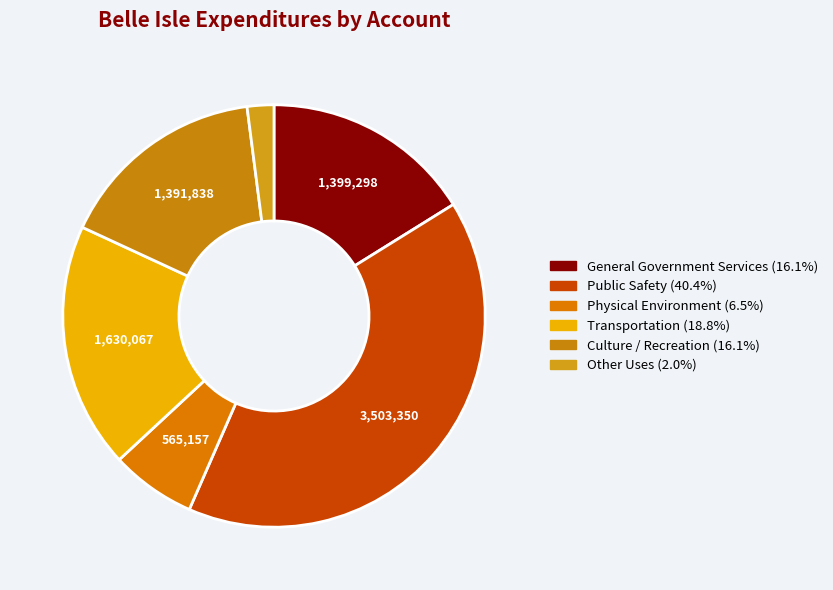

What is the smallest slice in the pie chart?

Other Uses